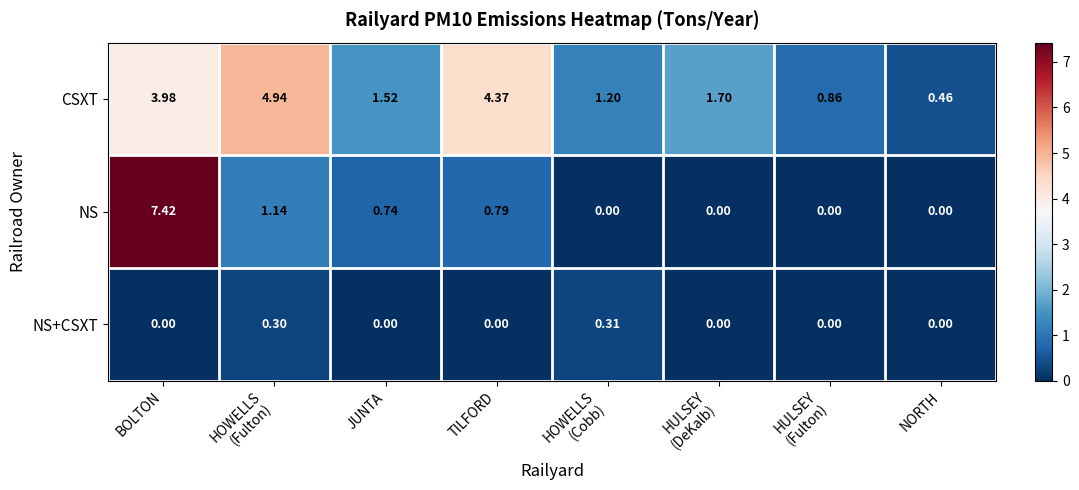

At how many categories does at least one series exceed 0?

8